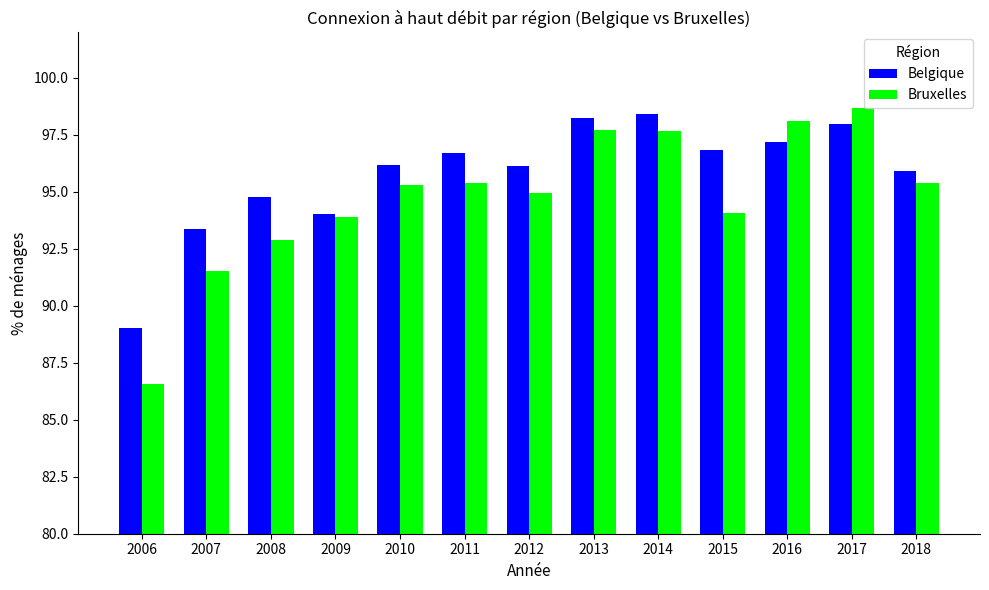

What is the difference between the Belgique values at 2015 and 2006?

7.8